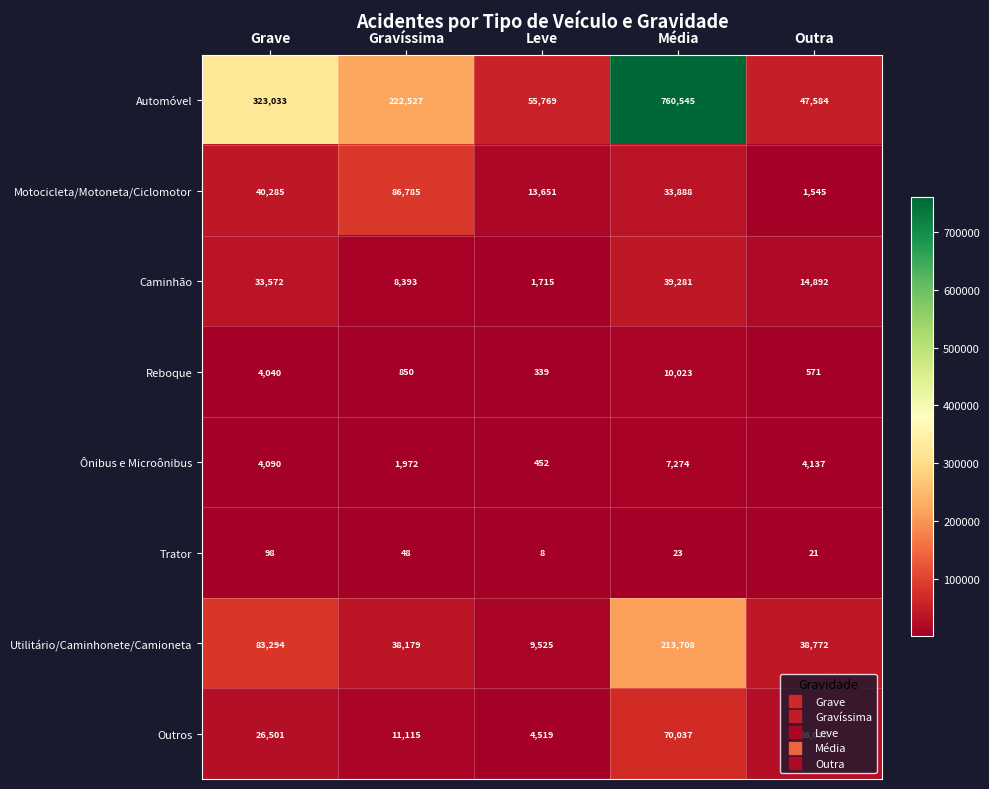

Which series has the largest range (max minus min)?

Automóvel